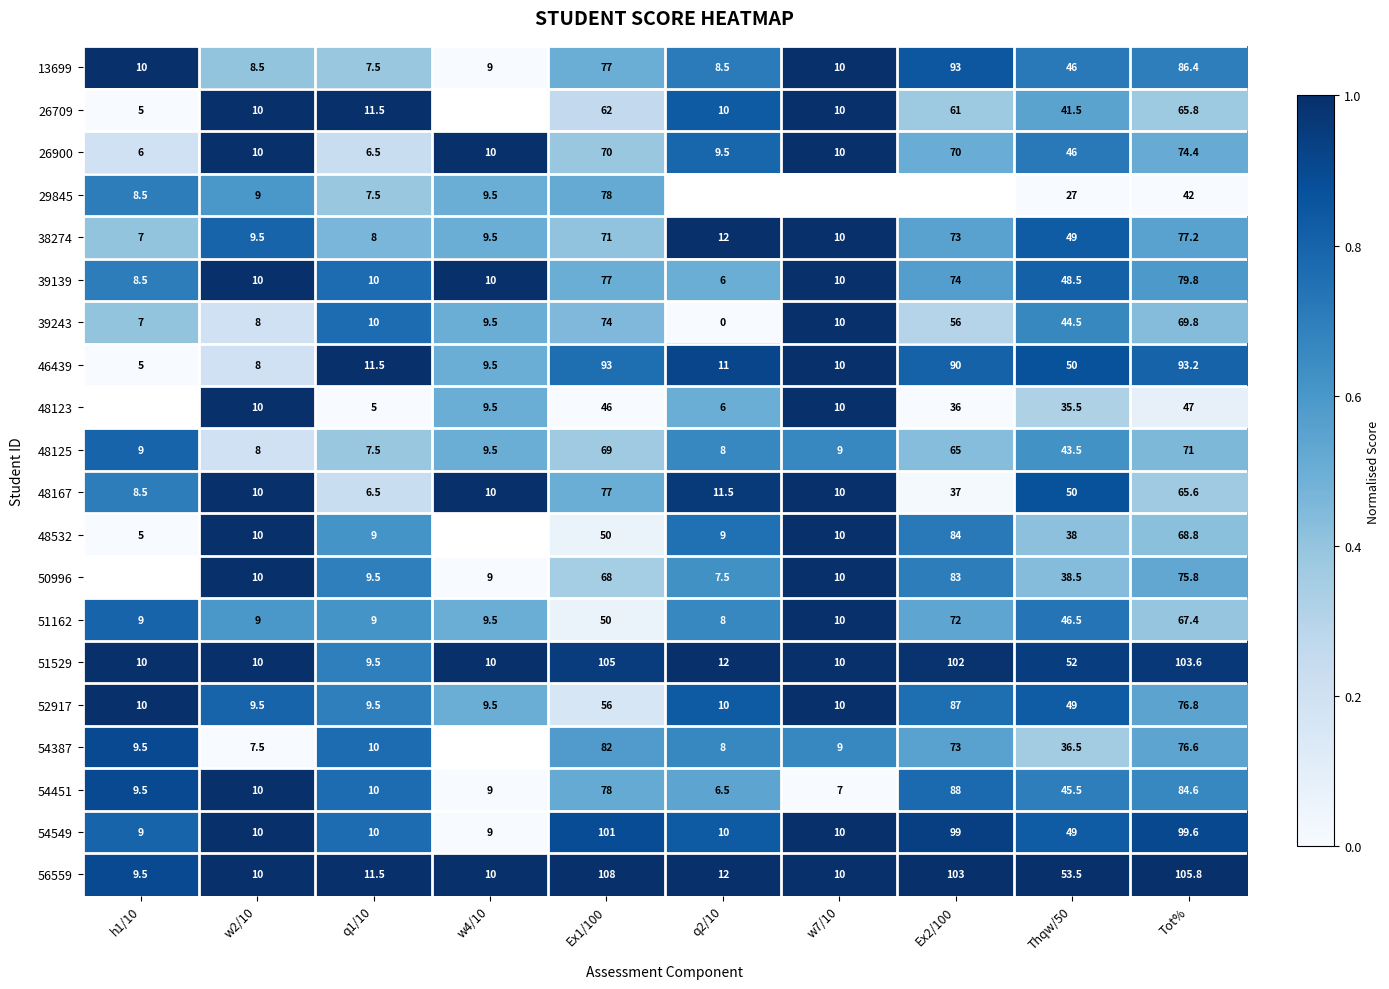

True or false: 51162 has a value of 1.2 at h1/10.

False